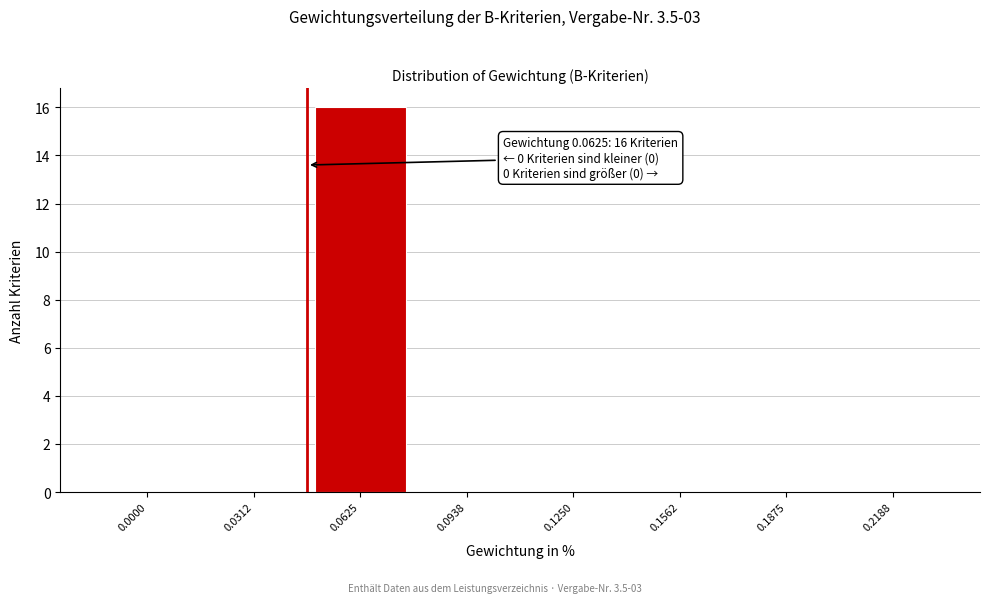

Reading left to right, what are all the values shown in this chart?

0.0000=0	0.0312=0	0.0625=16	0.0938=0	0.1250=0	0.1562=0	0.1875=0	0.2188=0